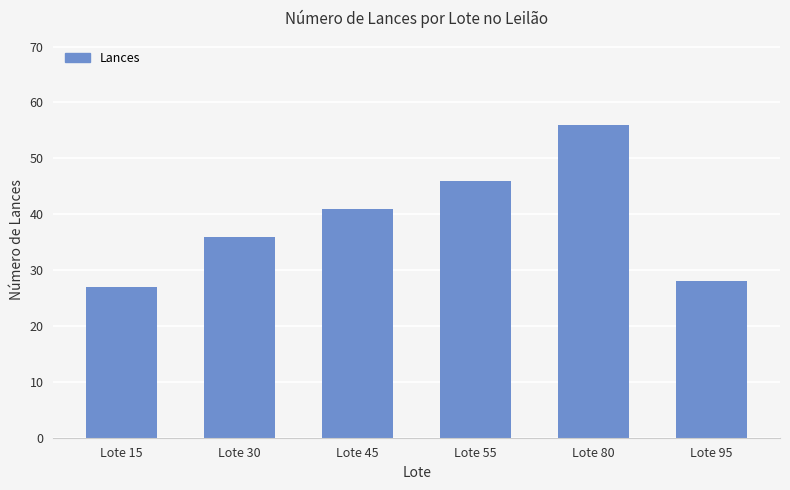

What is the maximum value shown in the chart?

56